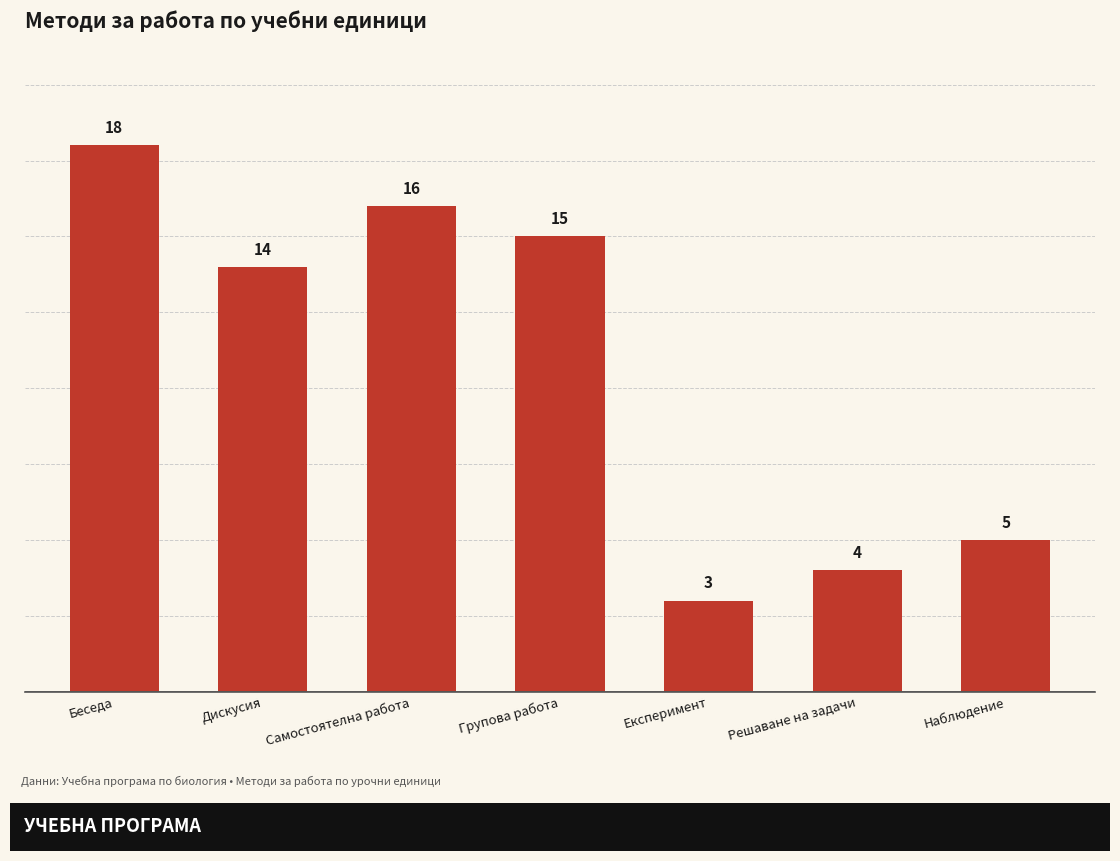

What is the greatest value displayed?

18